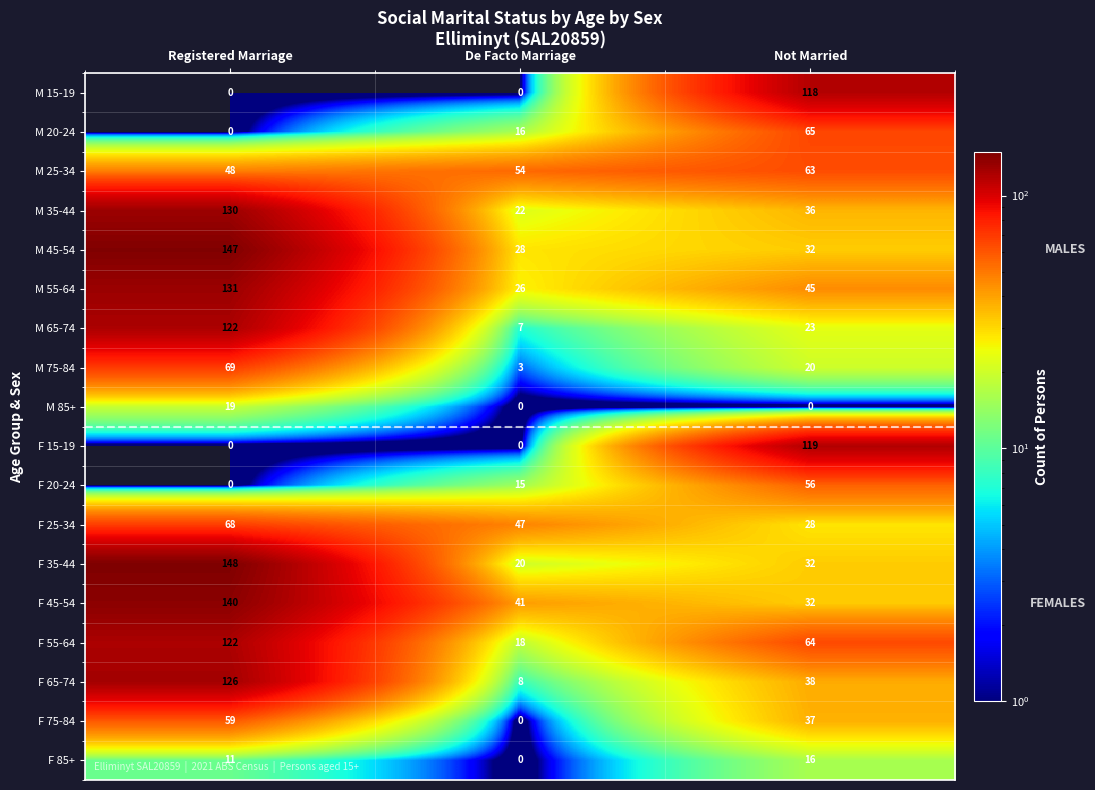

Which label corresponds to the largest value in the chart?

Registered Marriage